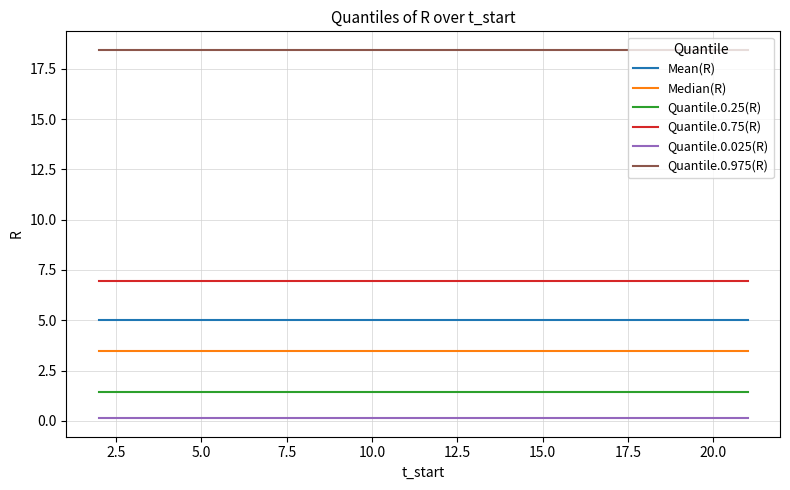

True or false: Median(R) and Quantile.0.975(R) cross at least once.

False